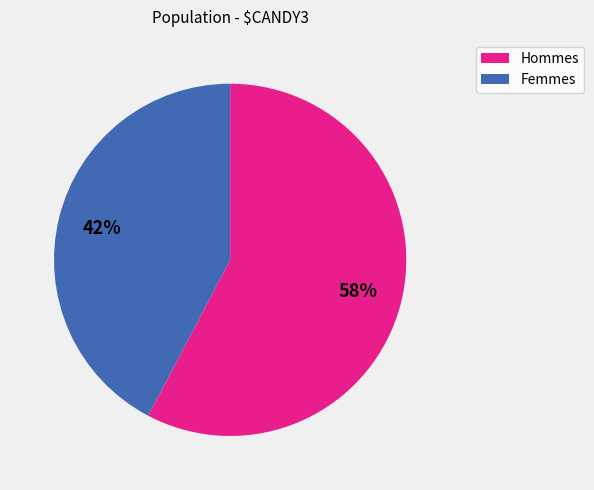

Combined, do Hommes and Femmes account for over 50%?

Yes